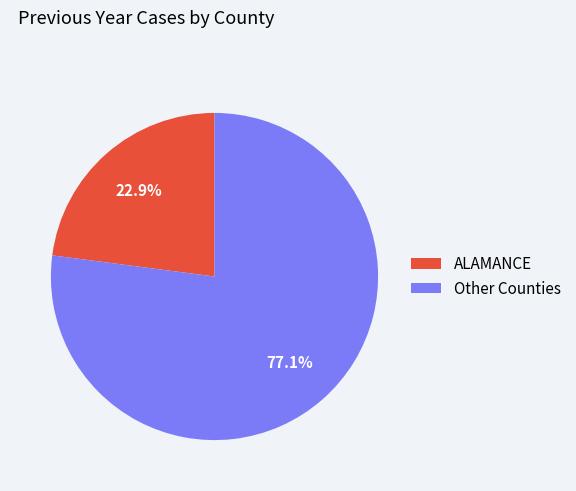

Does any single category account for the majority?

Yes